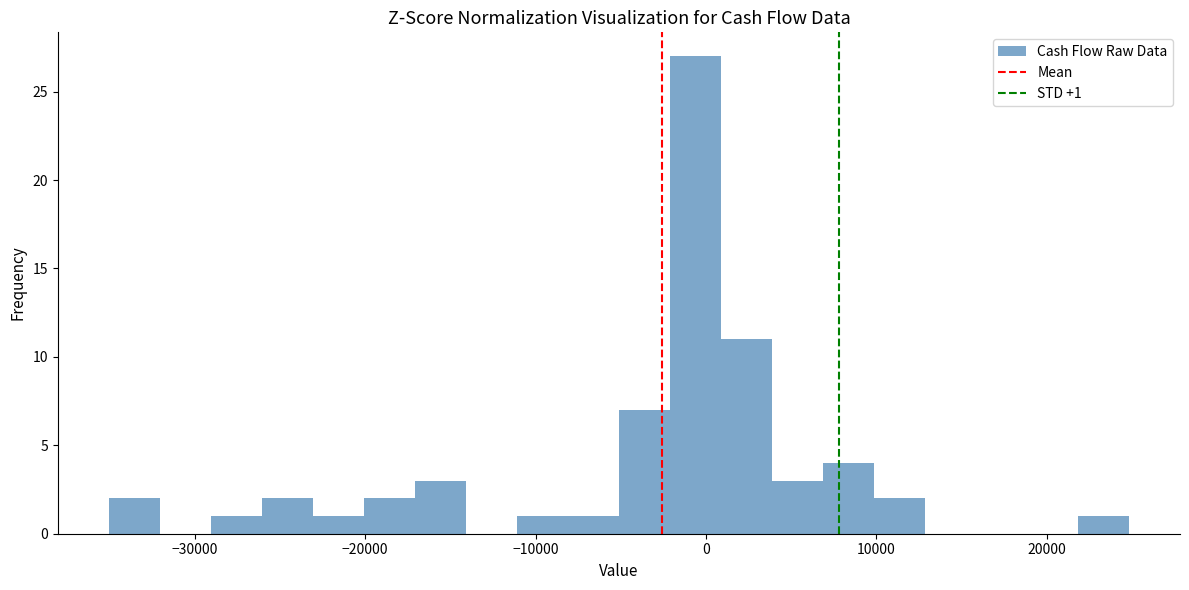

Read against the x-axis, roughly where is the centre of the tallest bar?

-1000